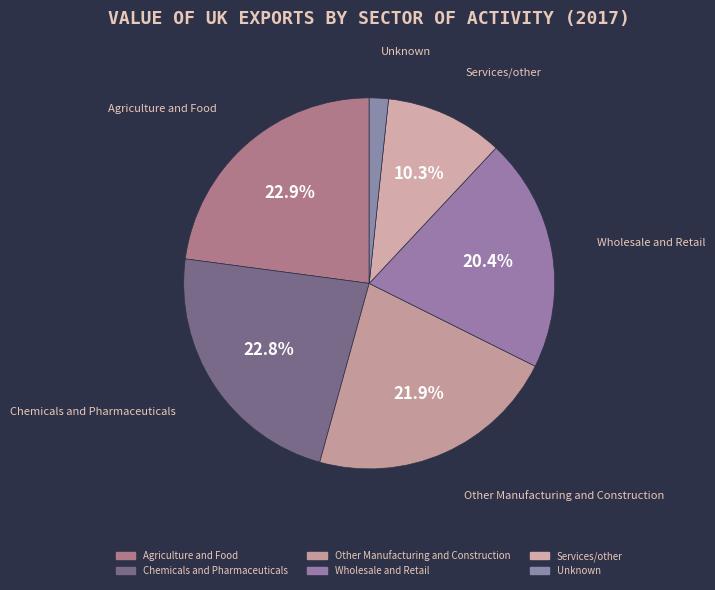

Count the number of slices in the pie.

6